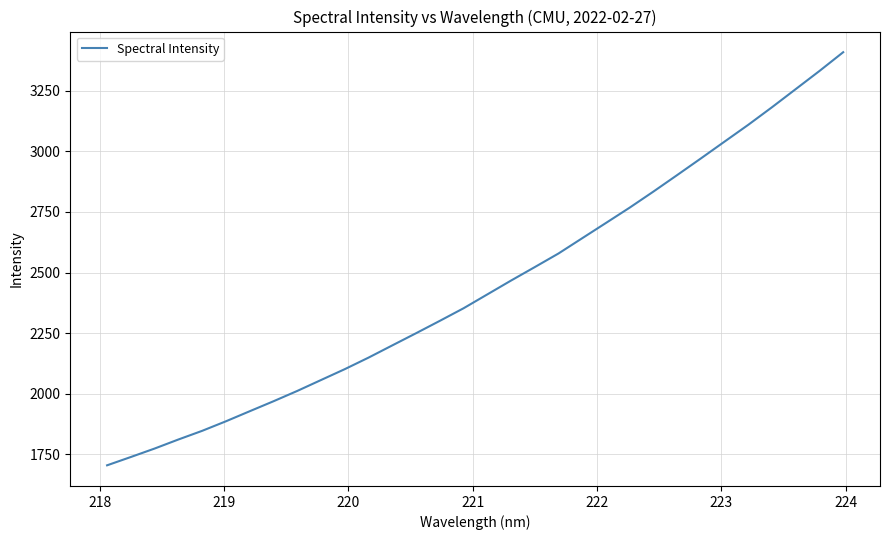

What is the difference between the maximum and minimum values?

1704.4